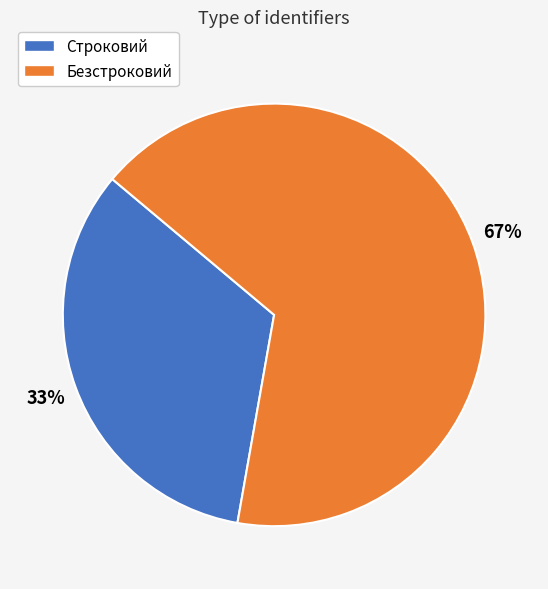

Which category has the smallest portion of the pie?

Строковий